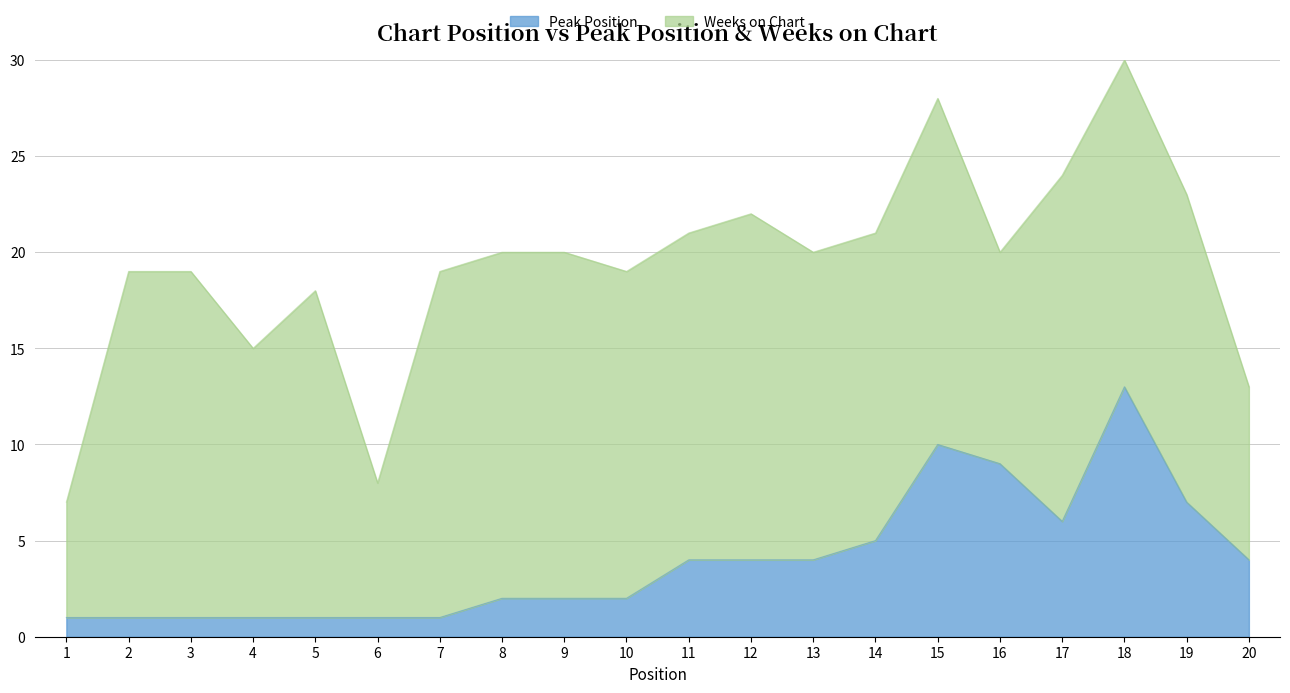

The value of Peak Position at 12 is 6. True or false?

False